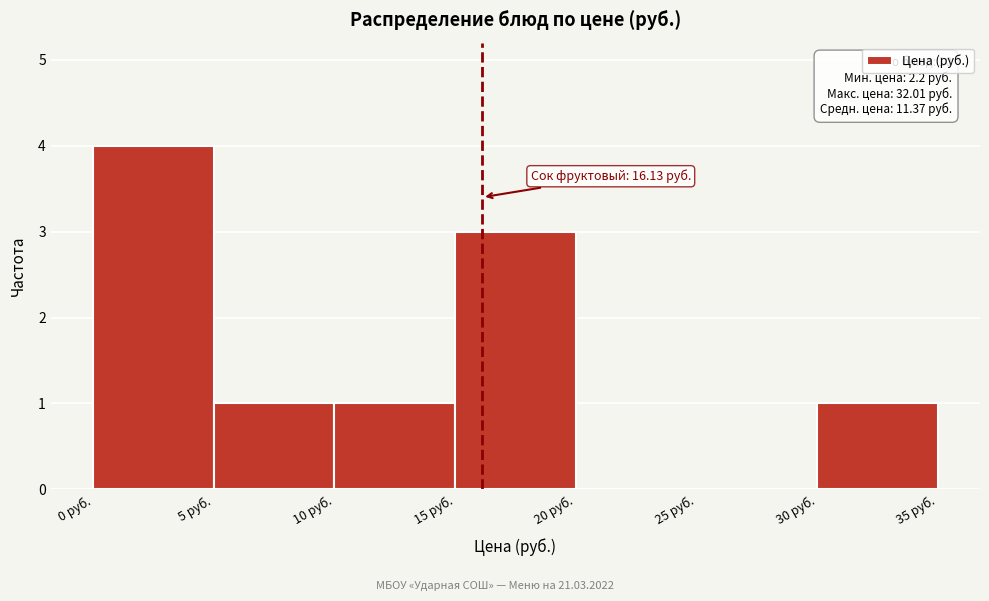

Which range on the x-axis has the tallest bar?

0 to 5